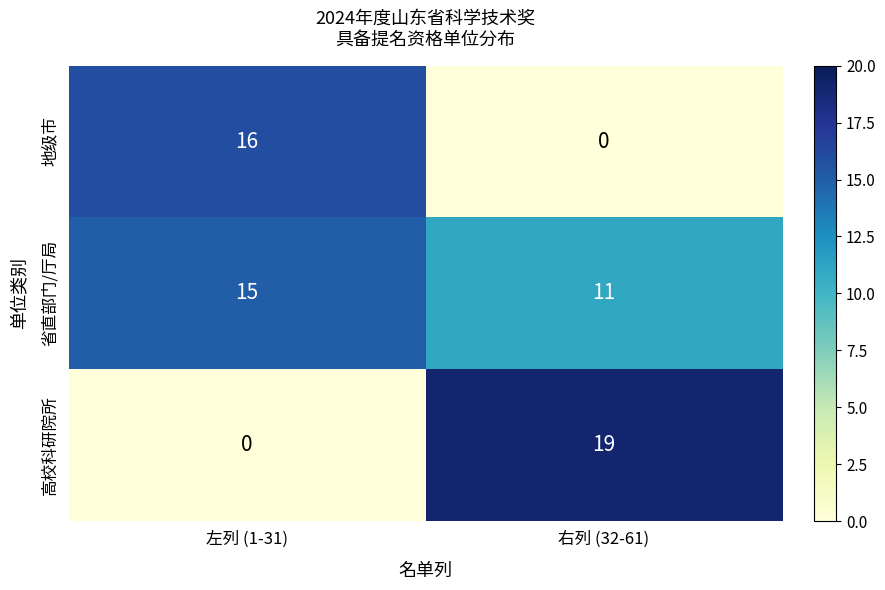

The value of 地级市 at 右列 (32-61) is 0. True or false?

True